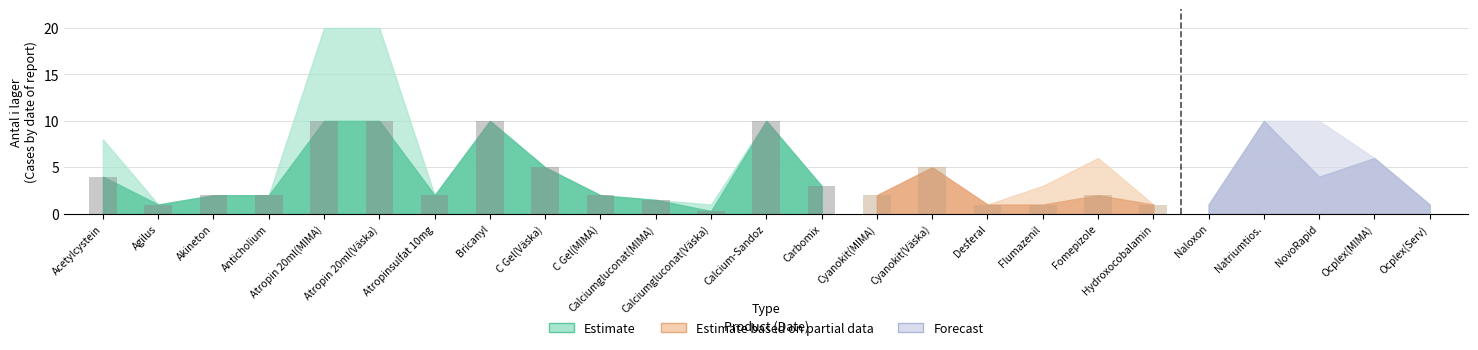

What is the total value across all series at 18?

8.0